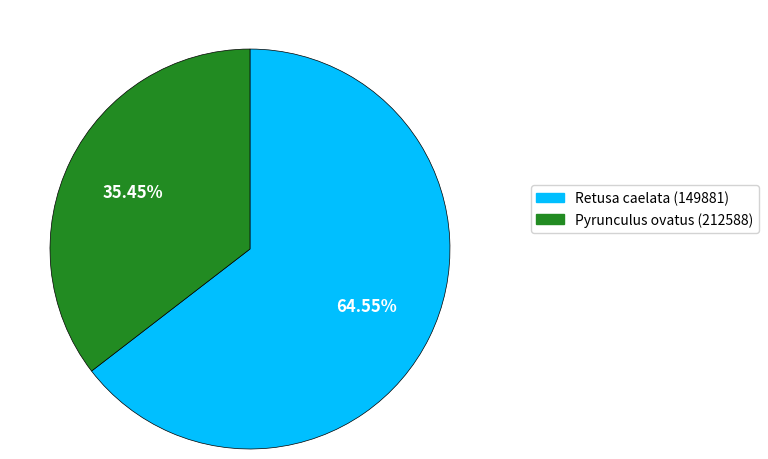

To the nearest percent, what percentage of the pie is Retusa caelata (149881)?

65%